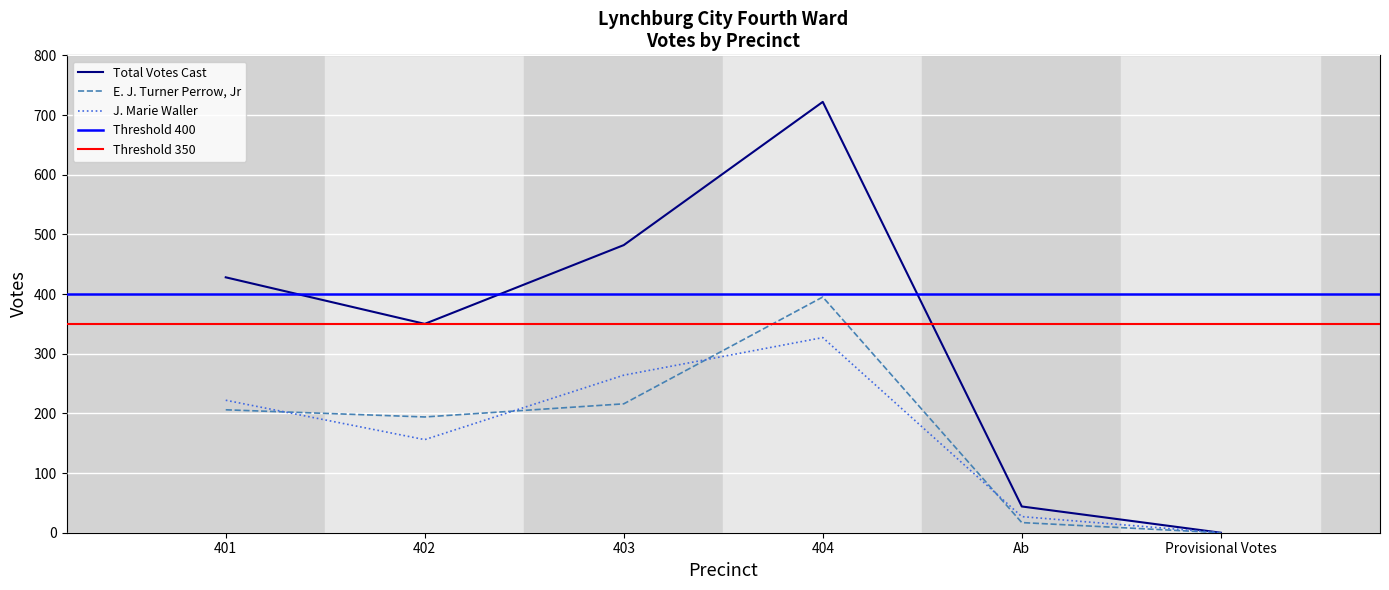

True or false: Total Votes Cast and E. J. Turner Perrow, Jr intersect in this chart.

False